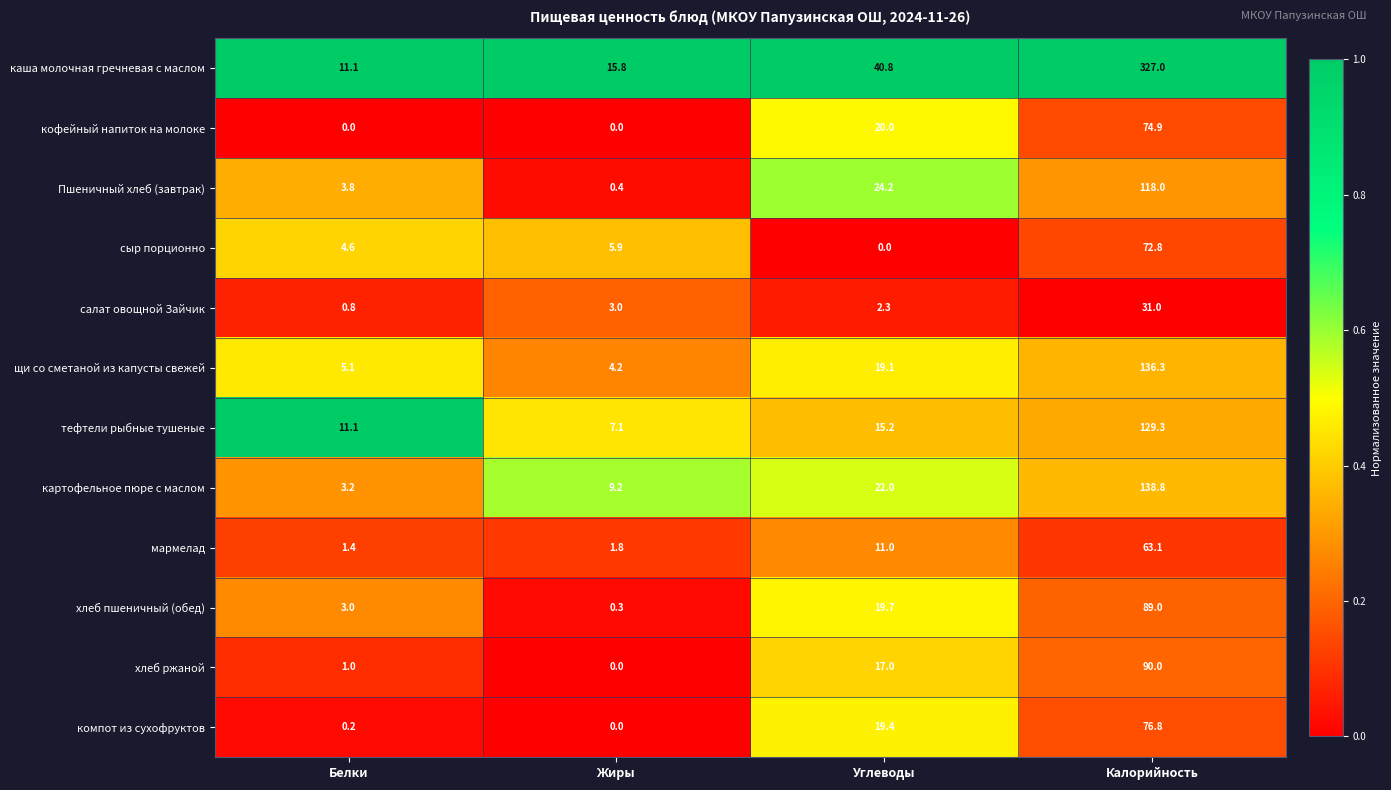

Which series has the widest spread of values?

каша молочная гречневая с маслом